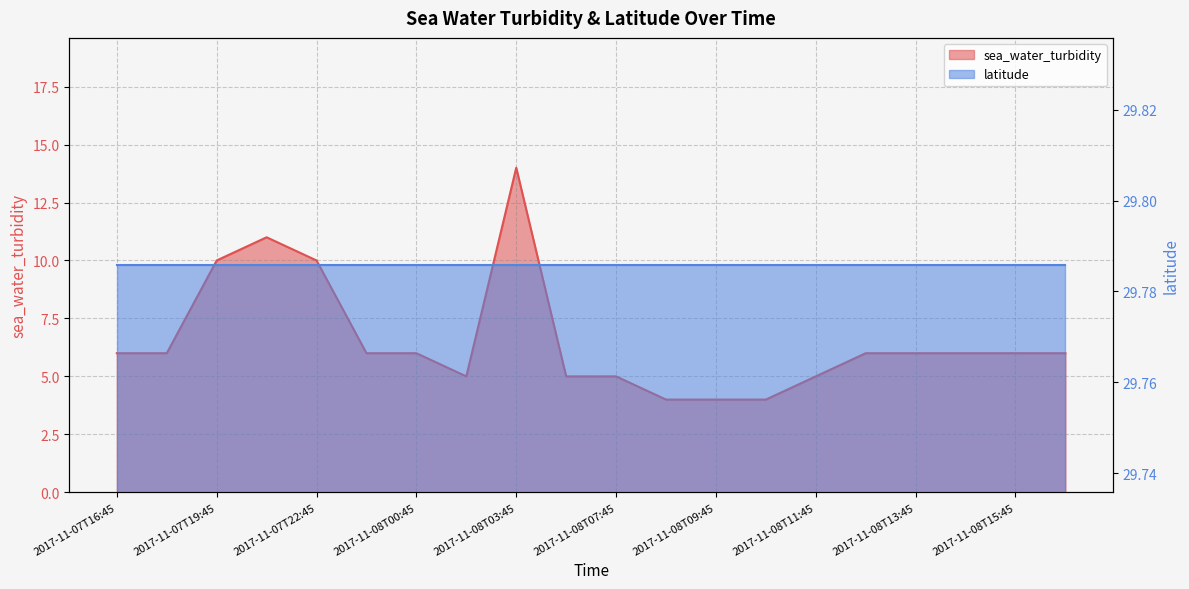

What is the greatest value displayed?

14